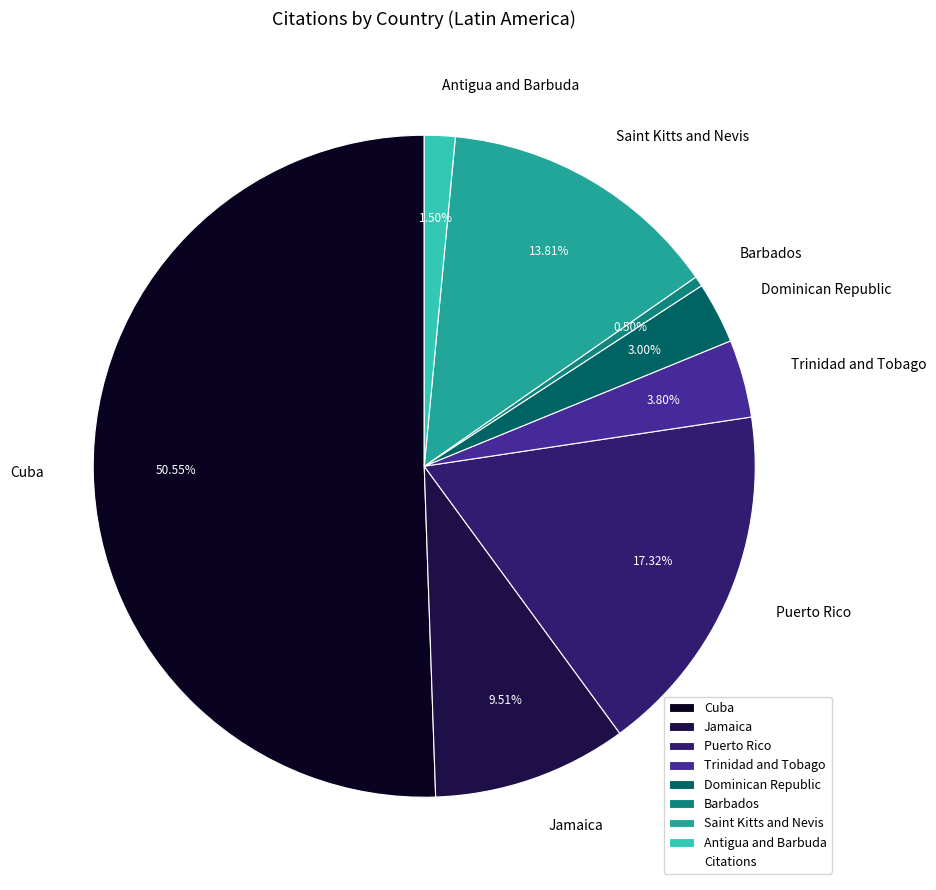

Is it true that Saint Kitts and Nevis is 1% of the pie?

False